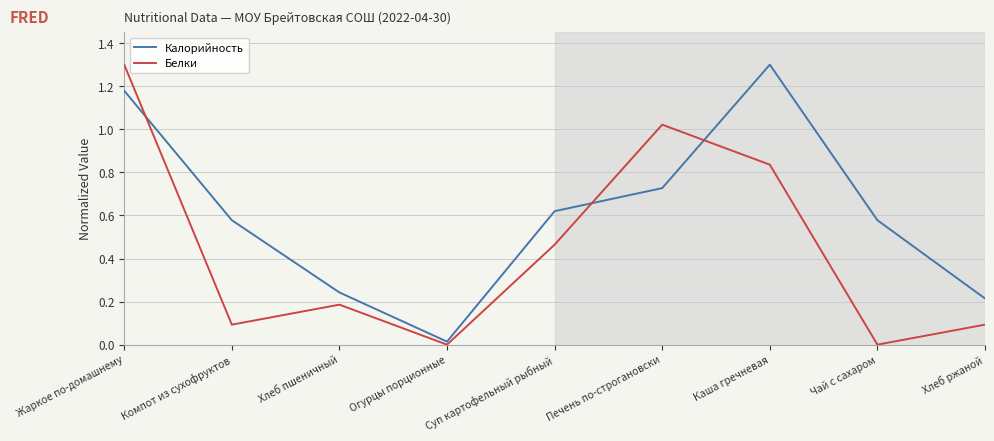

What value does the Калорийность series have at Каша гречневая?

1.3